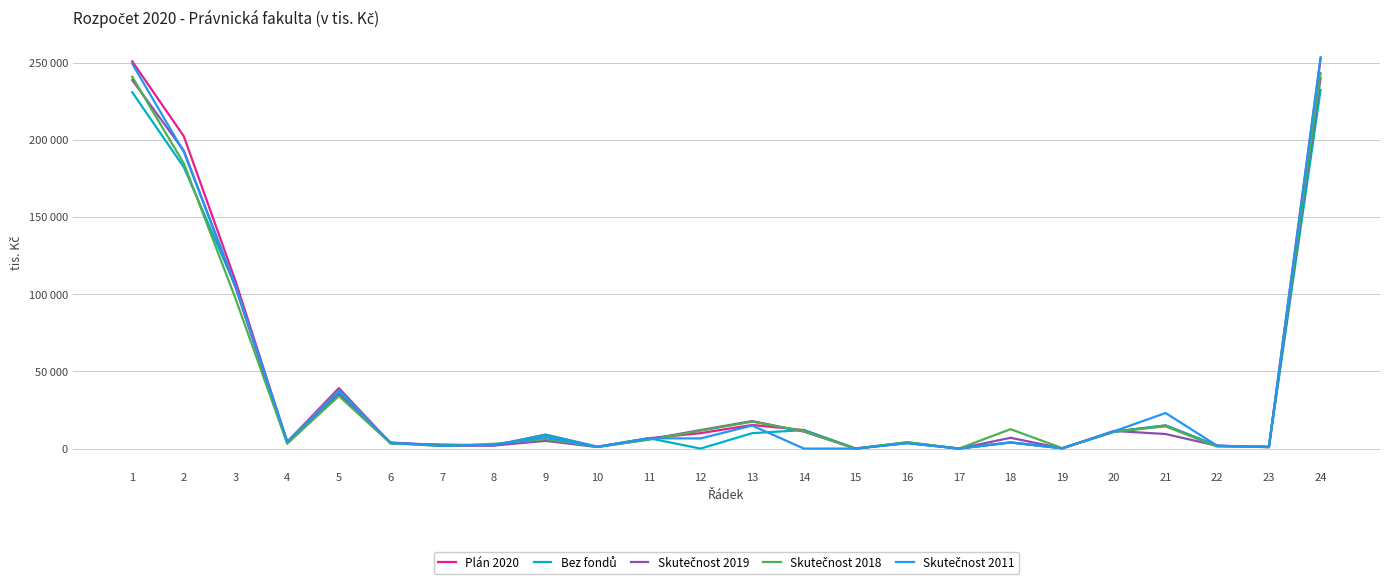

At which category does Plán 2020 reach its first local valley?

4